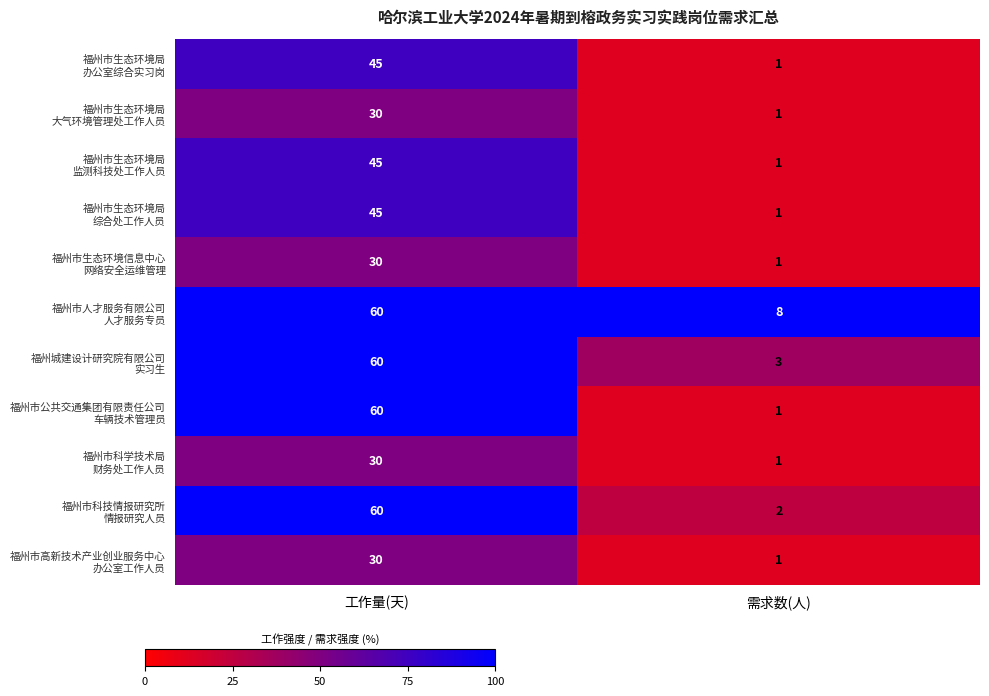

List the series in order of their peak value, lowest first.

福州市生态环境局 大气环境管理处工作人员, 福州市生态环境信息中心 网络安全运维管理, 福州市科学技术局 财务处工作人员, 福州市高新技术产业创业服务中心 办公室工作人员, 福州市生态环境局 办公室综合实习岗, 福州市生态环境局 监测科技处工作人员, 福州市生态环境局 综合处工作人员, 福州市人才服务有限公司 人才服务专员, 福州城建设计研究院有限公司 实习生, 福州市公共交通集团有限责任公司 车辆技术管理员, 福州市科技情报研究所 情报研究人员